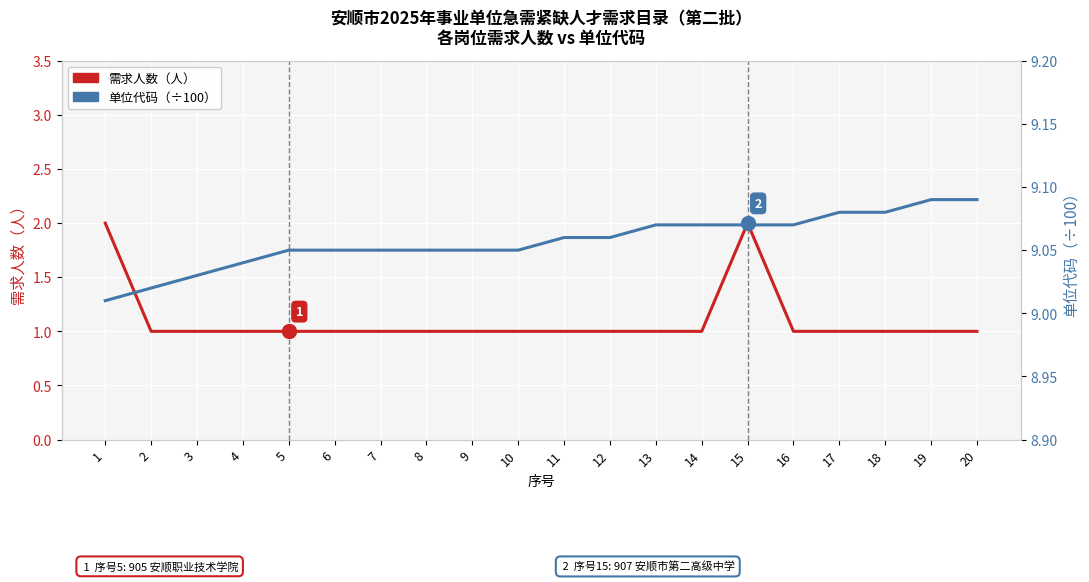

Reading right to left, what are all the values shown in this chart?

需求人数: 20=1.0	19=1.0	18=1.0	17=1.0	16=1.0	15=2.0	14=1.0	13=1.0	12=1.0	11=1.0	10=1.0	9=1.0	8=1.0	7=1.0	6=1.0	5=1.0	4=1.0	3=1.0	2=1.0	1=2.0
单位代码（×100）: 20=9.1	19=9.1	18=9.1	17=9.1	16=9.1	15=9.1	14=9.1	13=9.1	12=9.1	11=9.1	10=9.1	9=9.1	8=9.1	7=9.1	6=9.1	5=9.1	4=9.0	3=9.0	2=9.0	1=9.0